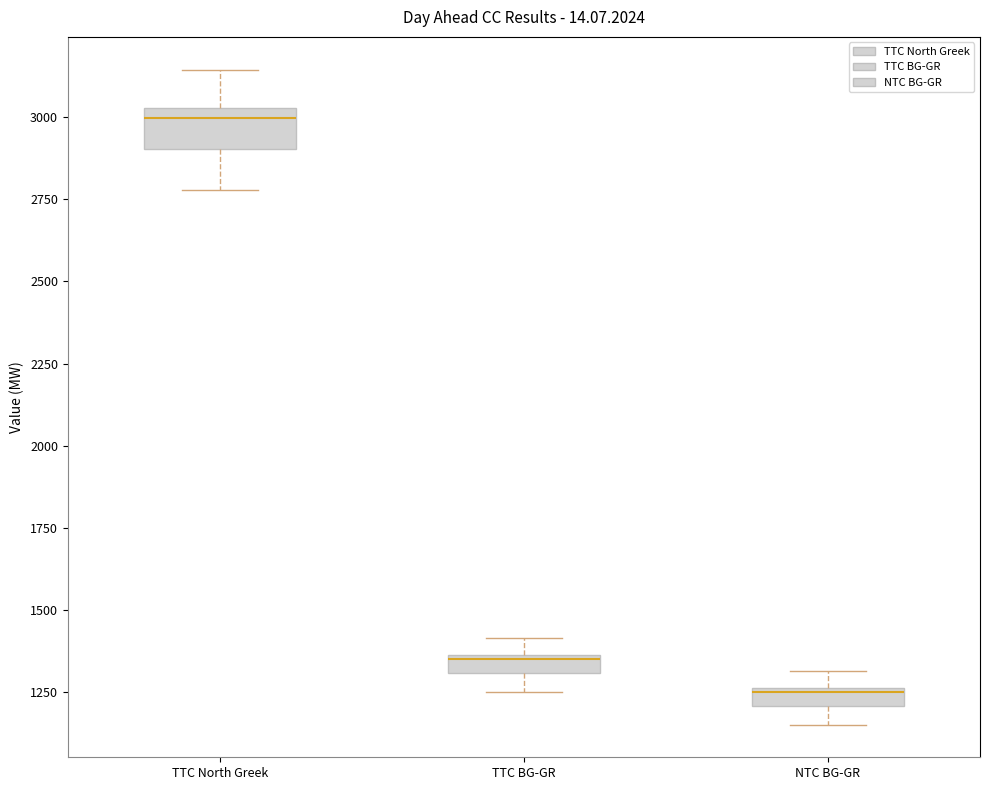

Which box has the lowest median line?

NTC BG-GR